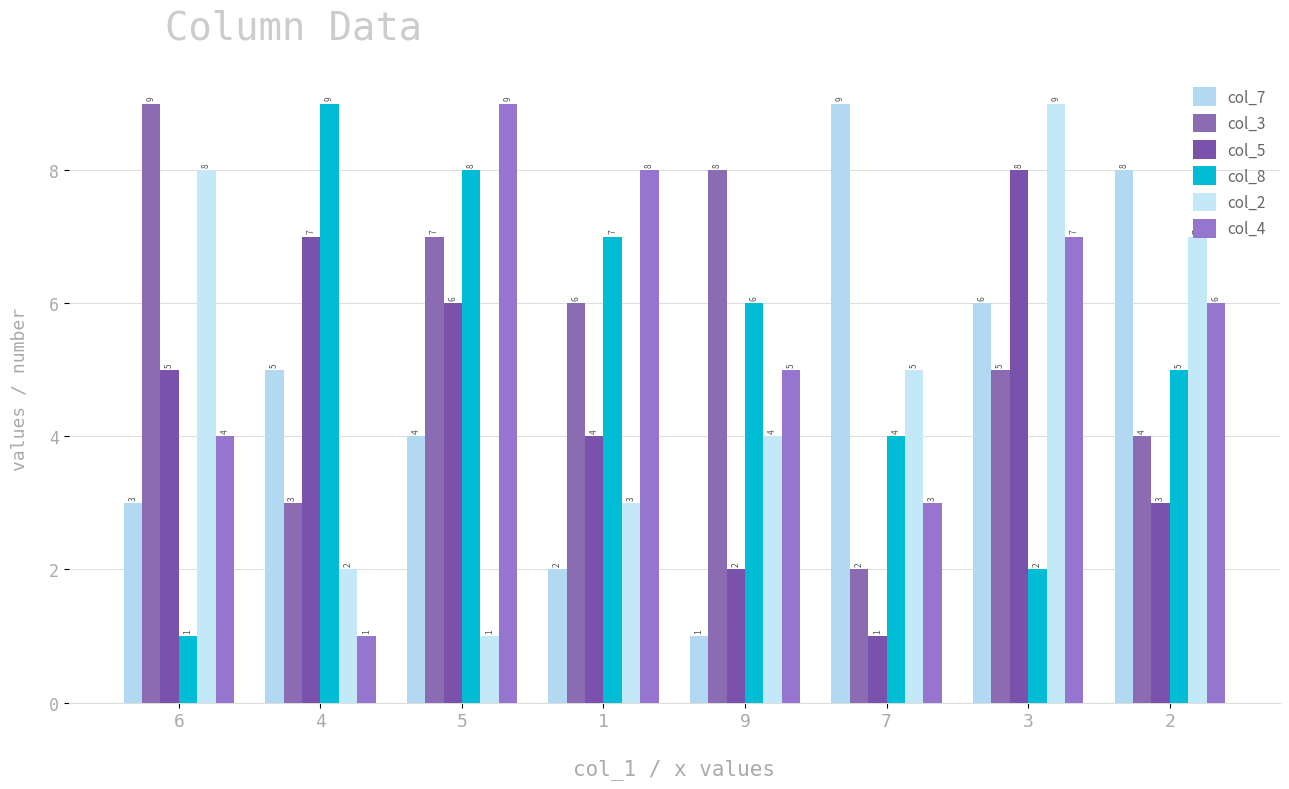

Which series has the largest total across all categories?

col_3